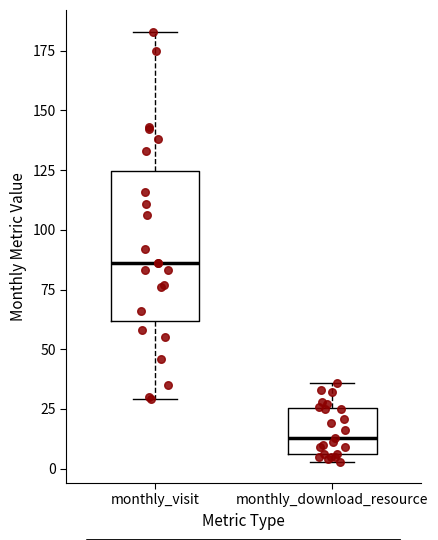

Reading left to right, read every box against the y-axis: the position of its median line, the range the box covers, and the ends of its whiskers. The values are not printed on the chart, so give them approximately, as read against the axis.

monthly_visit: median 85, box 60 to 125, whiskers 30 to 185
monthly_download_resource: median 15, box 5 to 25, whiskers 5 (just below the box's lower edge) to 35